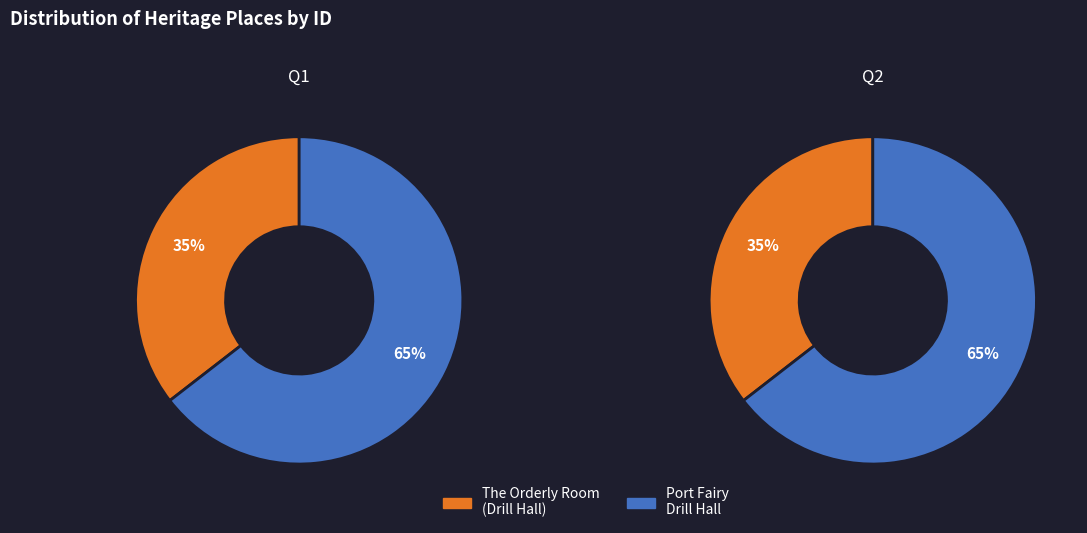

To the nearest percent, what is the combined percentage of The Orderly Room (Drill Hall) - Port Fairy and Port Fairy Drill Hall?

100%